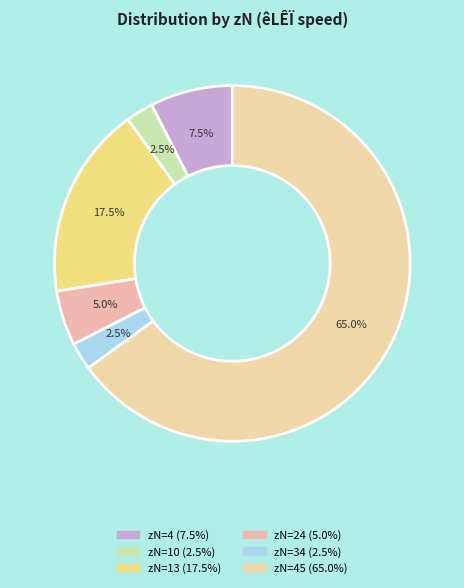

How many slices are in this pie chart?

6